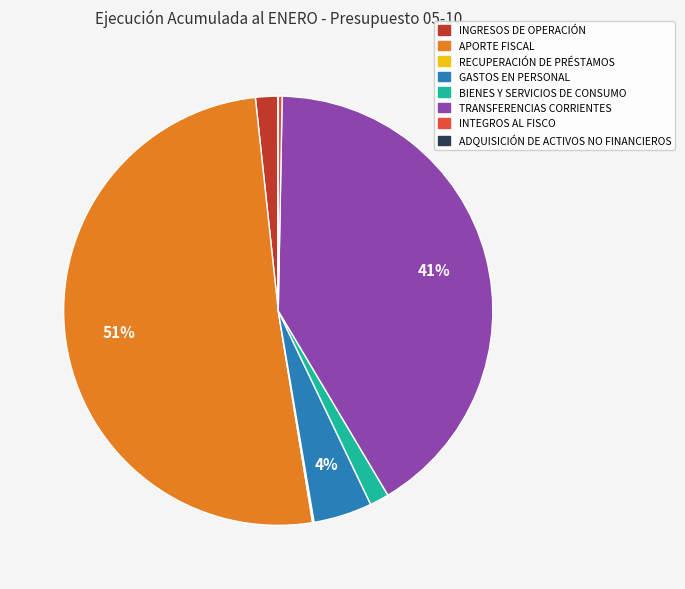

Which has a higher value, APORTE FISCAL or BIENES Y SERVICIOS DE CONSUMO?

APORTE FISCAL